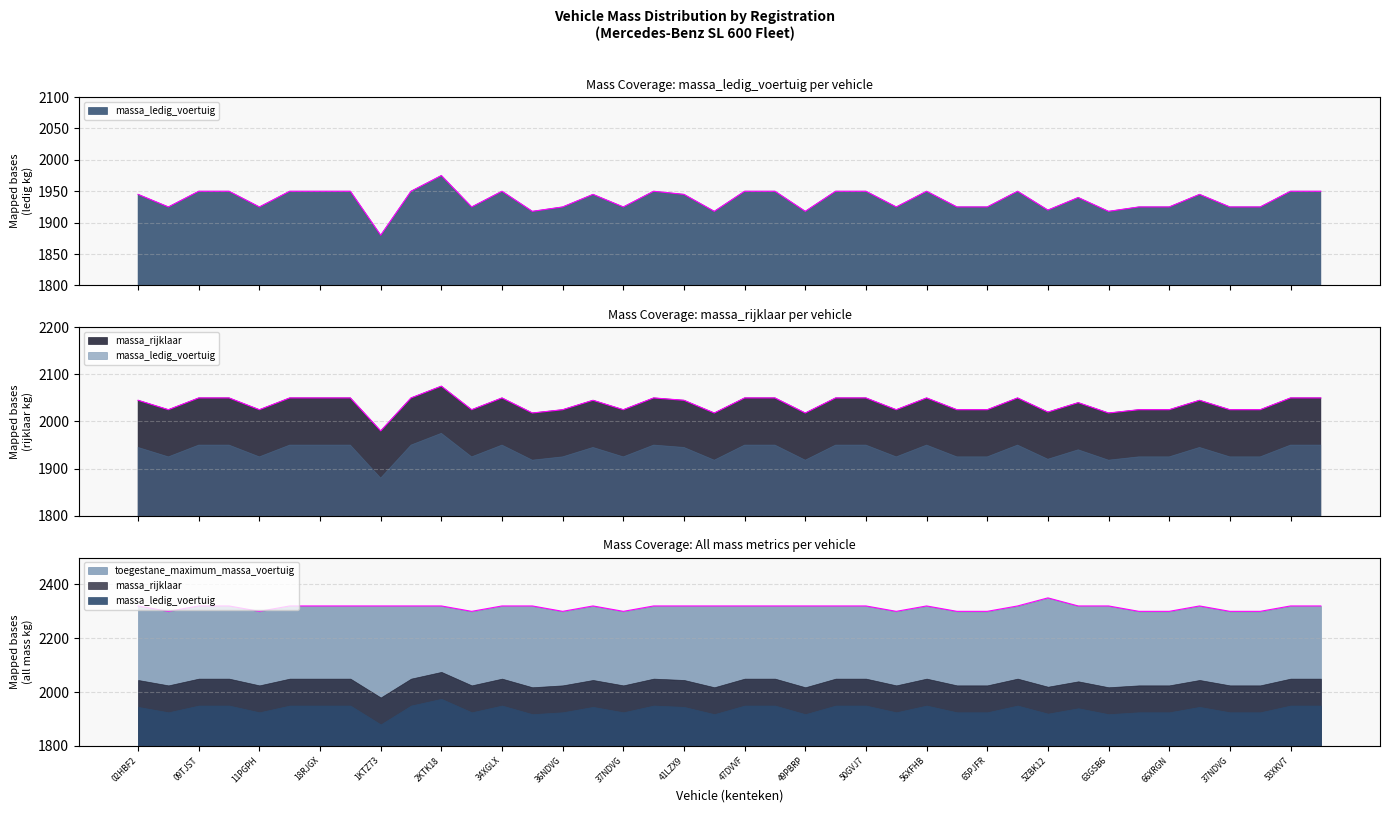

At which label does massa_rijklaar first exceed 2045?

09TJST